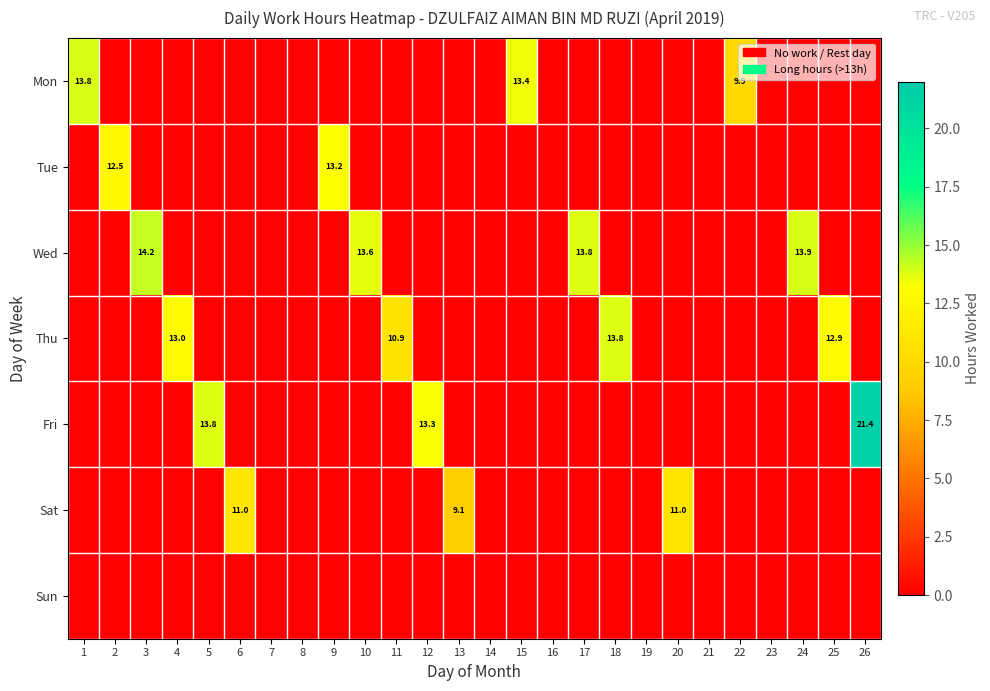

The Fri series shows 9.7 at 5. True or false?

False